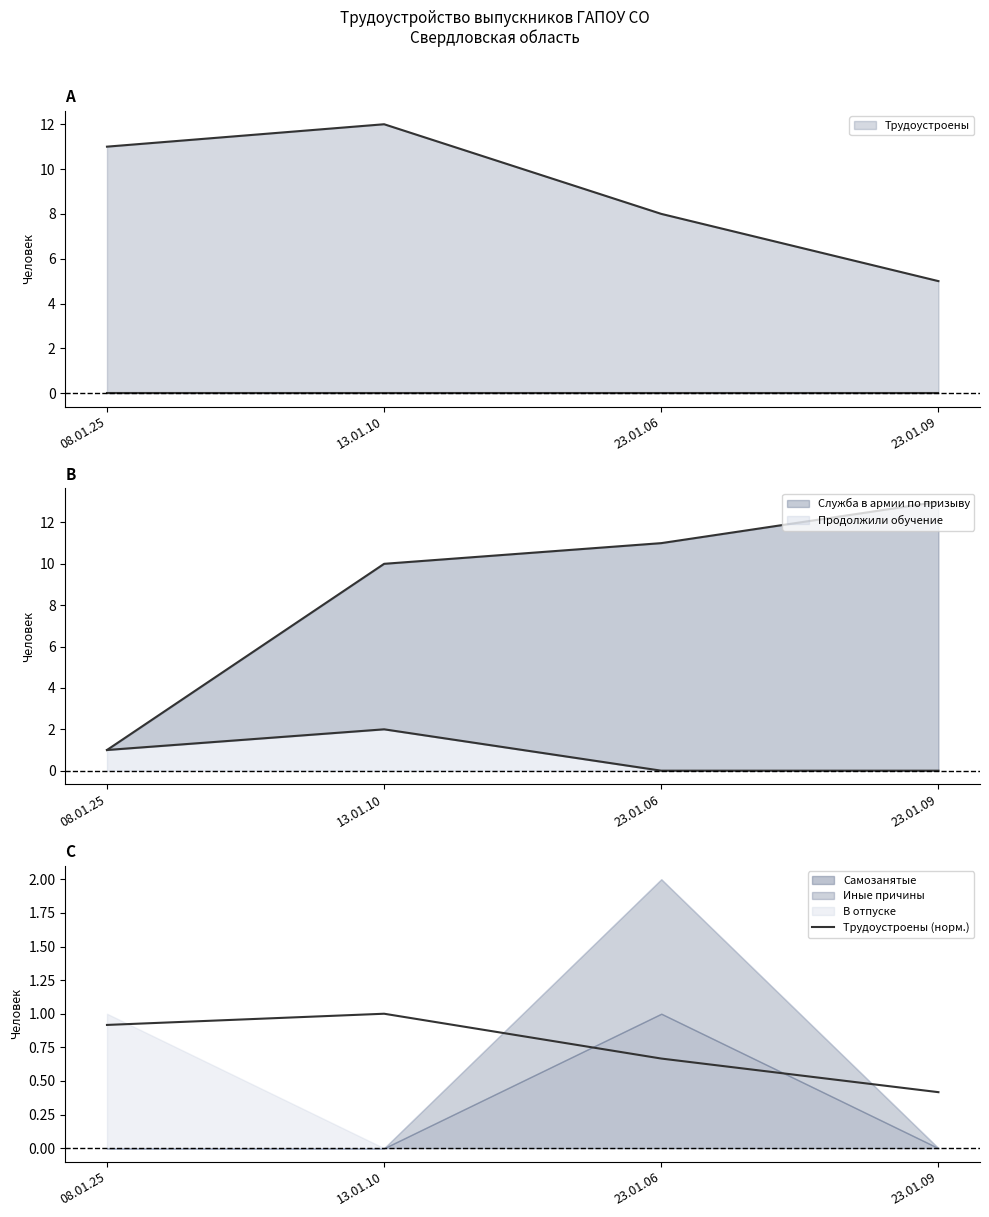

Is it true that the value at 13.01.10 is 1.0?

True